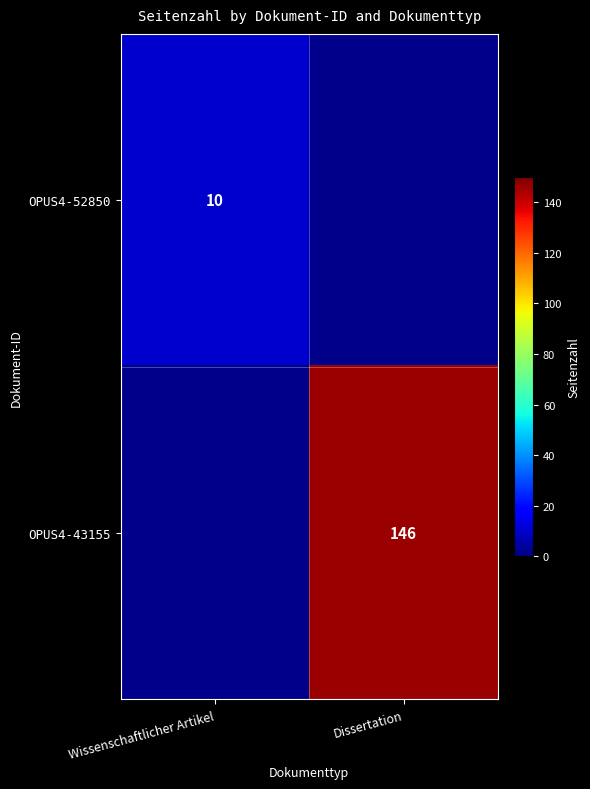

True or false: OPUS4-52850 has a value of 16 at Wissenschaftlicher Artikel.

False